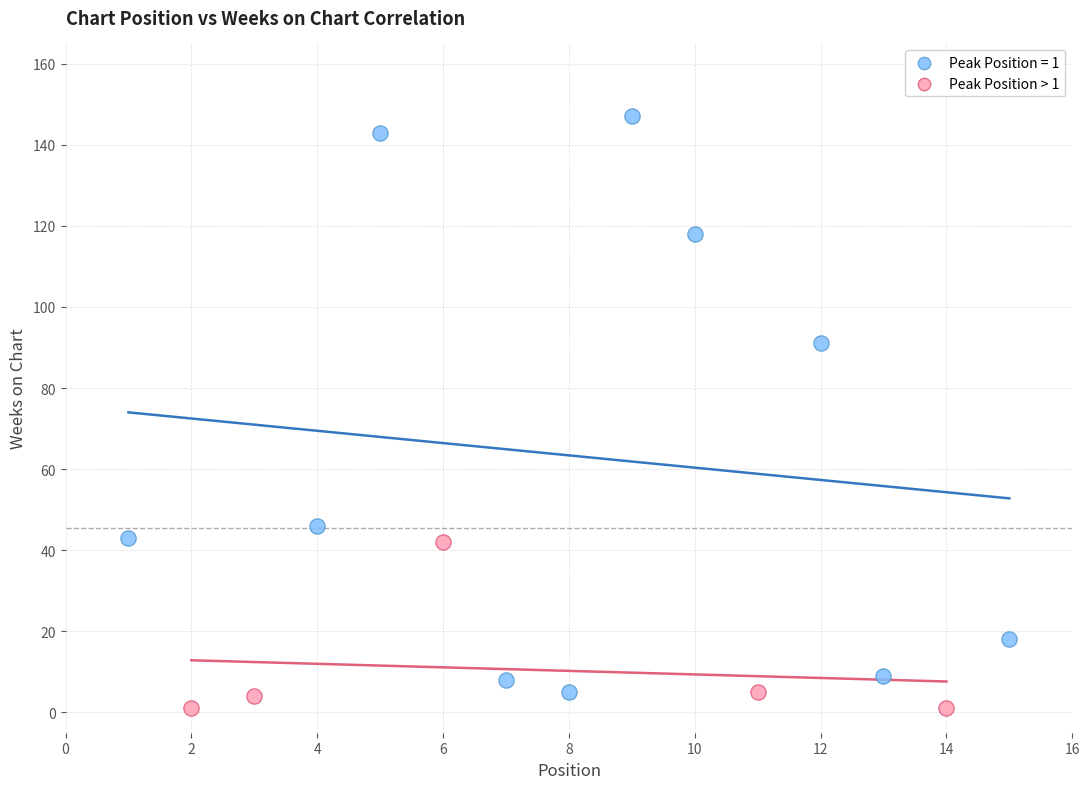

Which series reaches the maximum Y coordinate?

Peak Position = 1